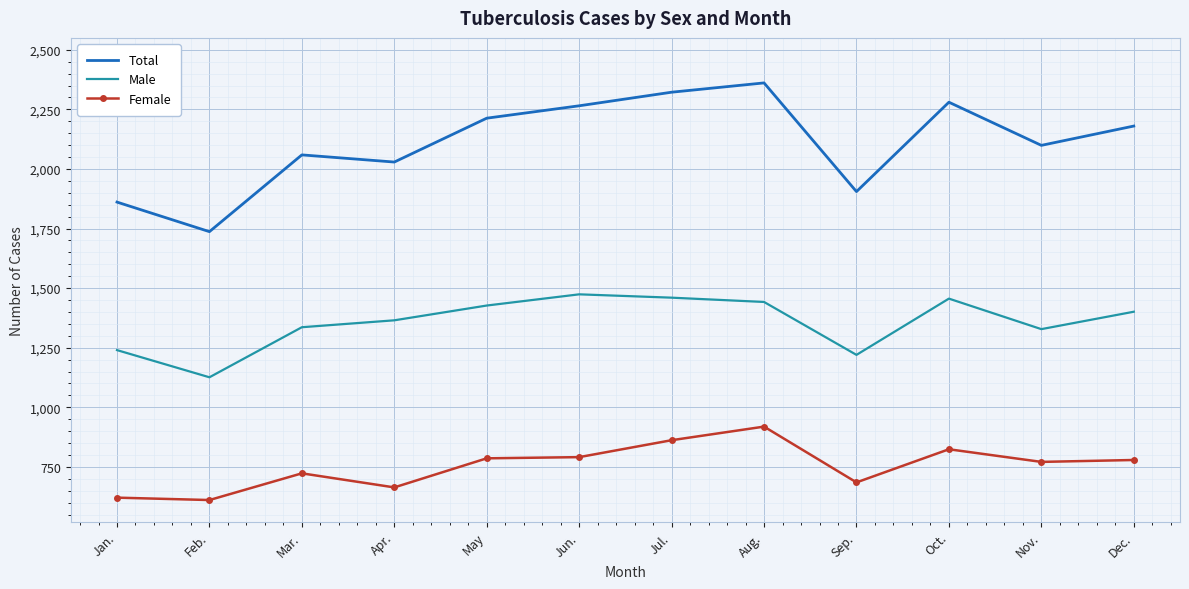

What is the difference between the highest and lowest values at Aug.?

1442